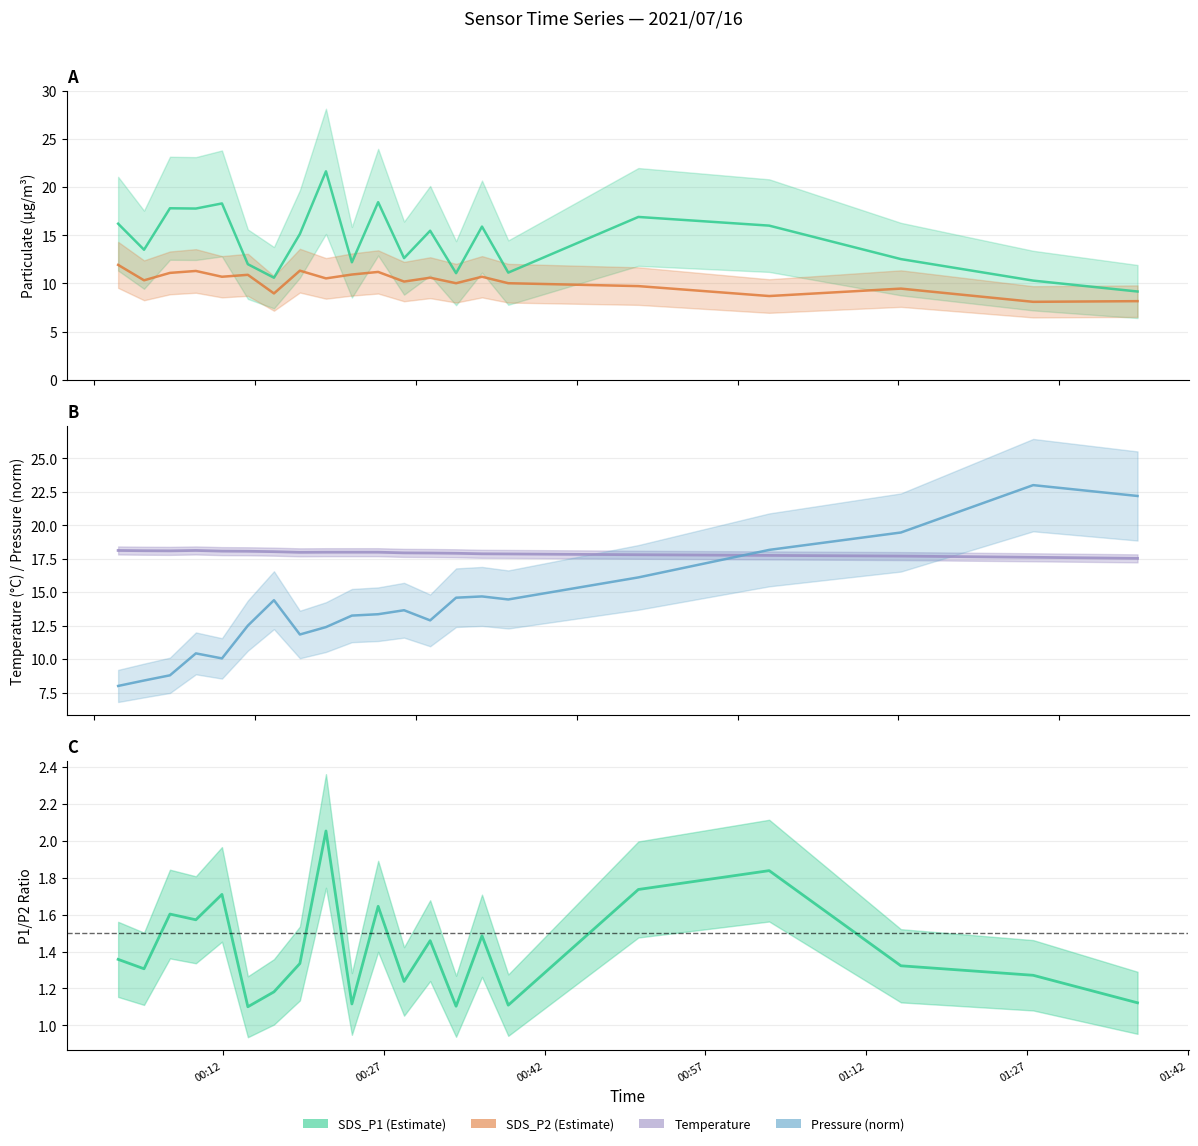

In BME280_pressure (norm), how many points are lower than both neighbors (excluding endpoints)?

4